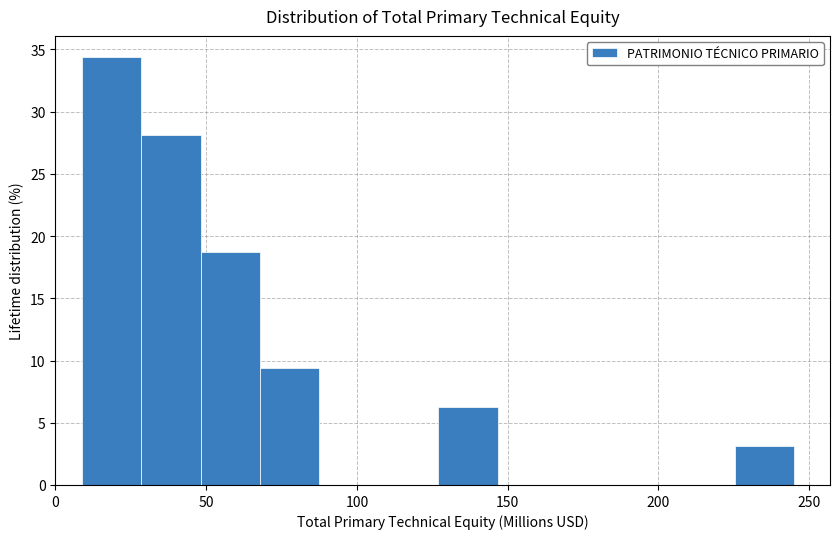

Read against the x-axis, roughly where is the centre of the tallest bar?

20